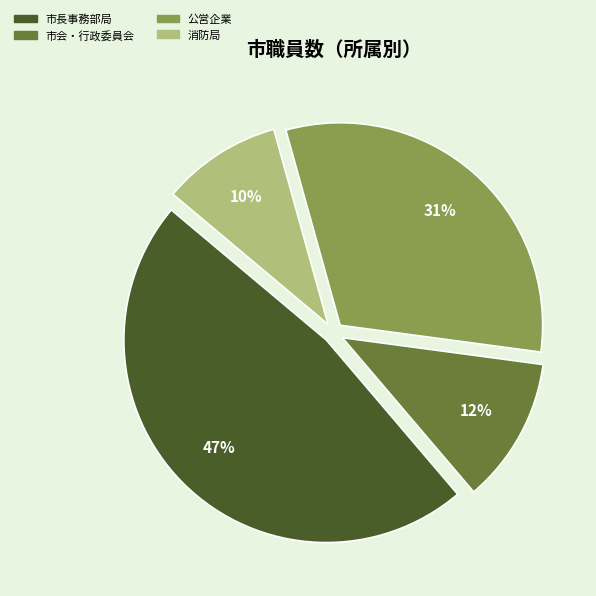

Does 消防局 account for over 50% of the chart?

No